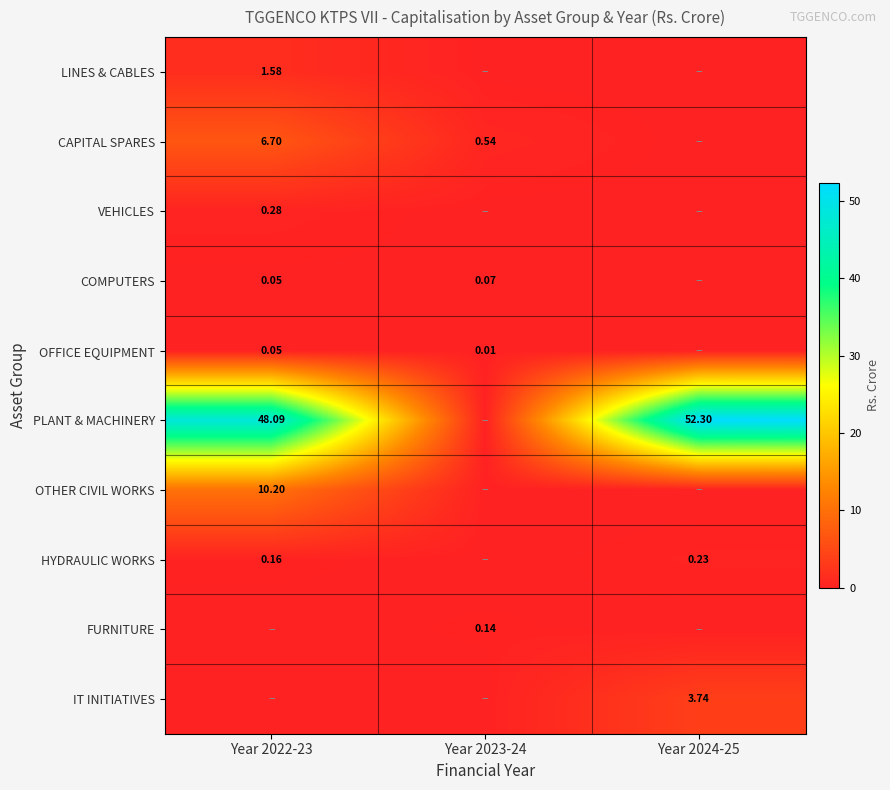

Is it true that PLANT & MACHINERY equals 13.3 at Year 2022-23?

False